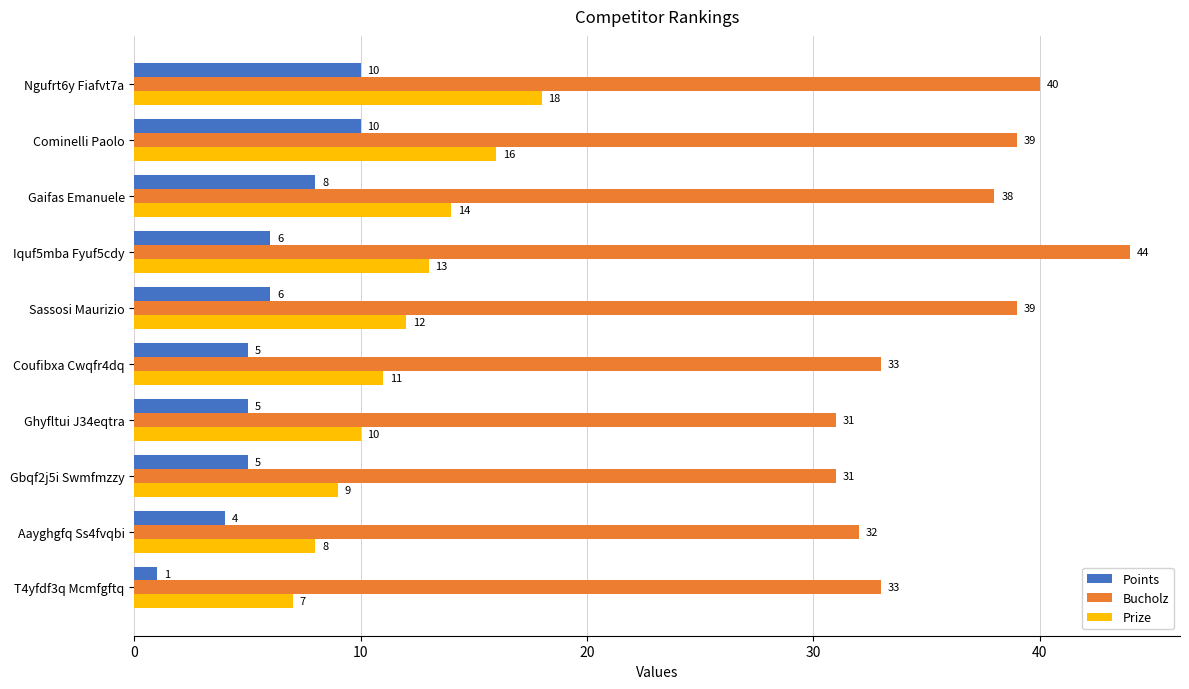

What is the lowest value of the Prize series?

7